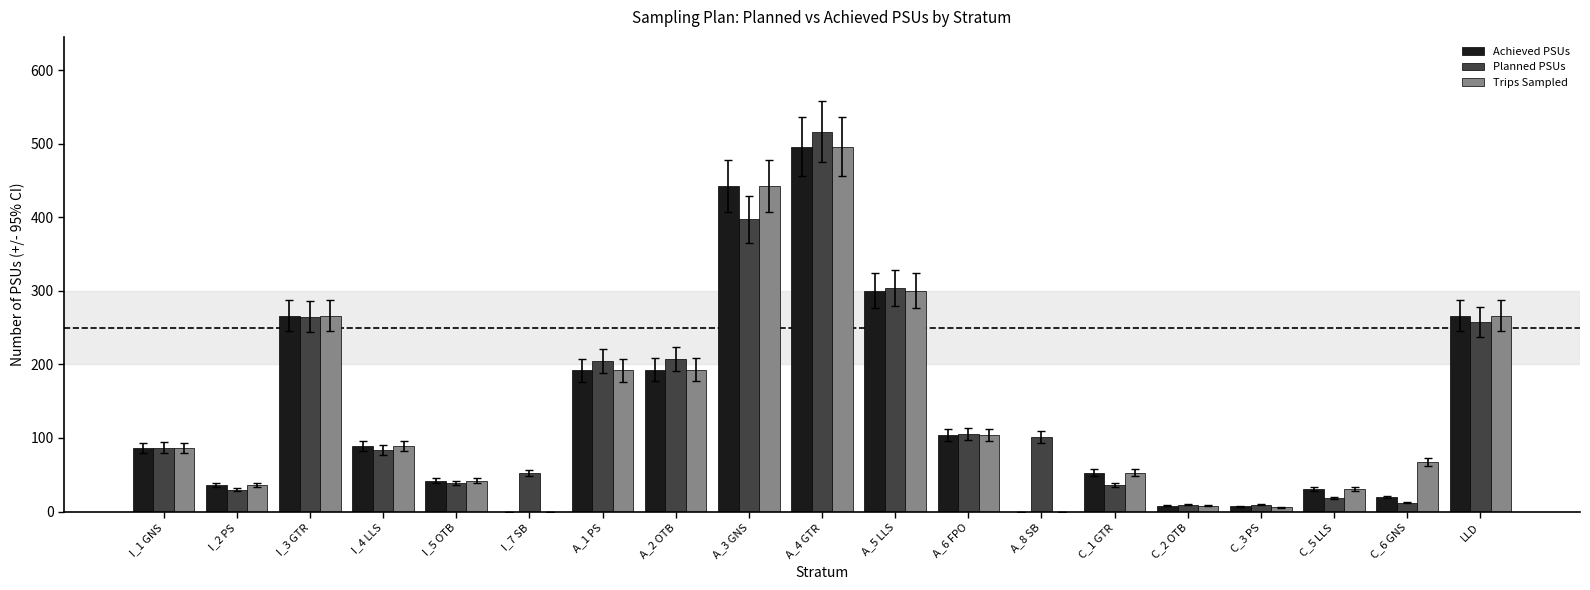

What is the total value across all series at C_2 OTB?

25